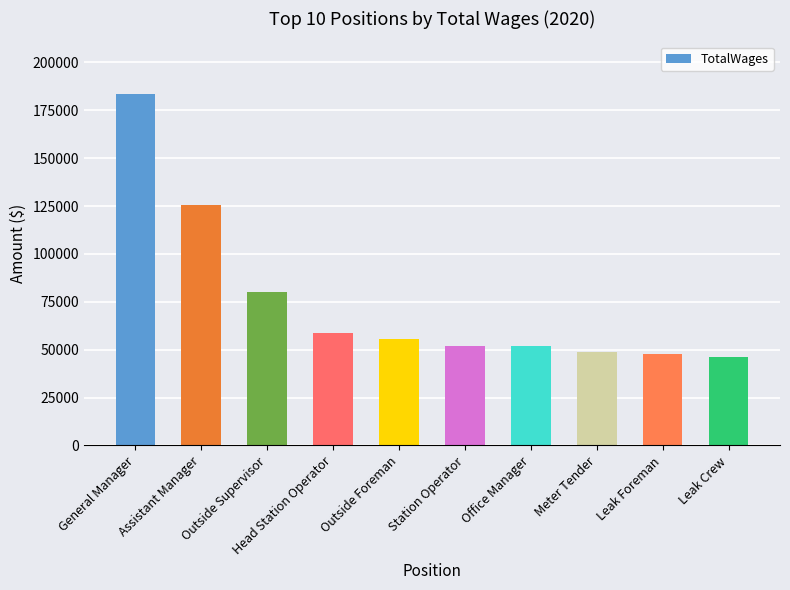

What value does the data have at Leak Crew, to the nearest 100?

46200